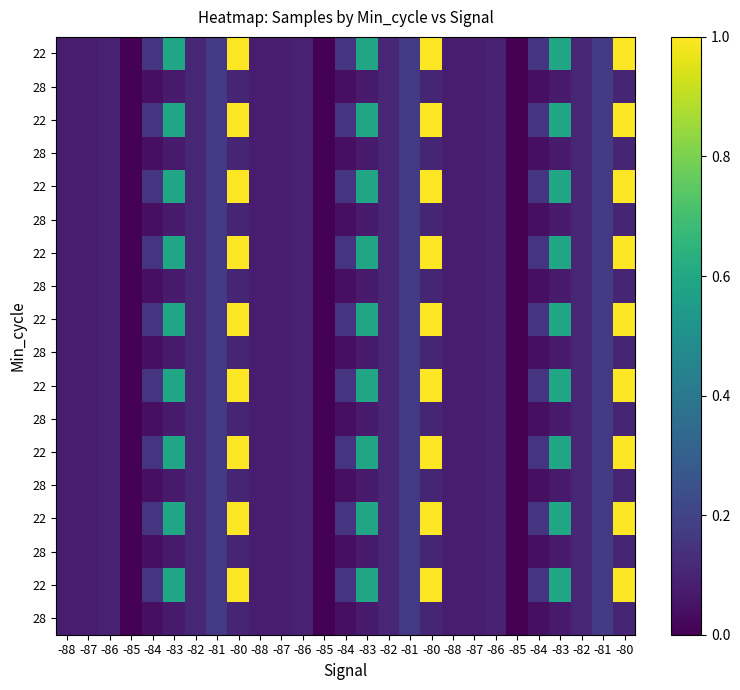

Which category has the lowest value across all series?

-85